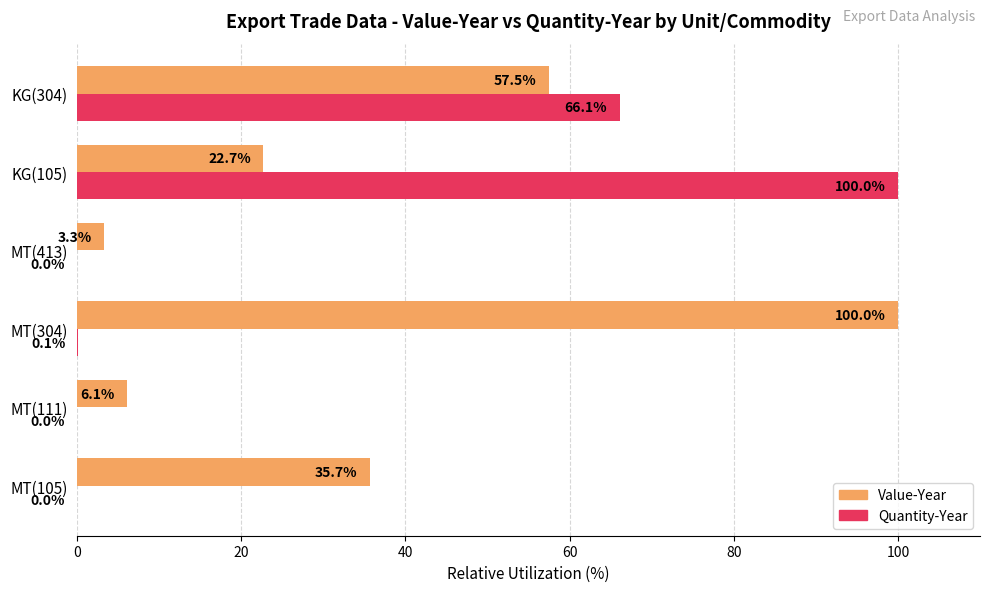

Is it true that Quantity-Year equals 0.0 at MT(413)?

True